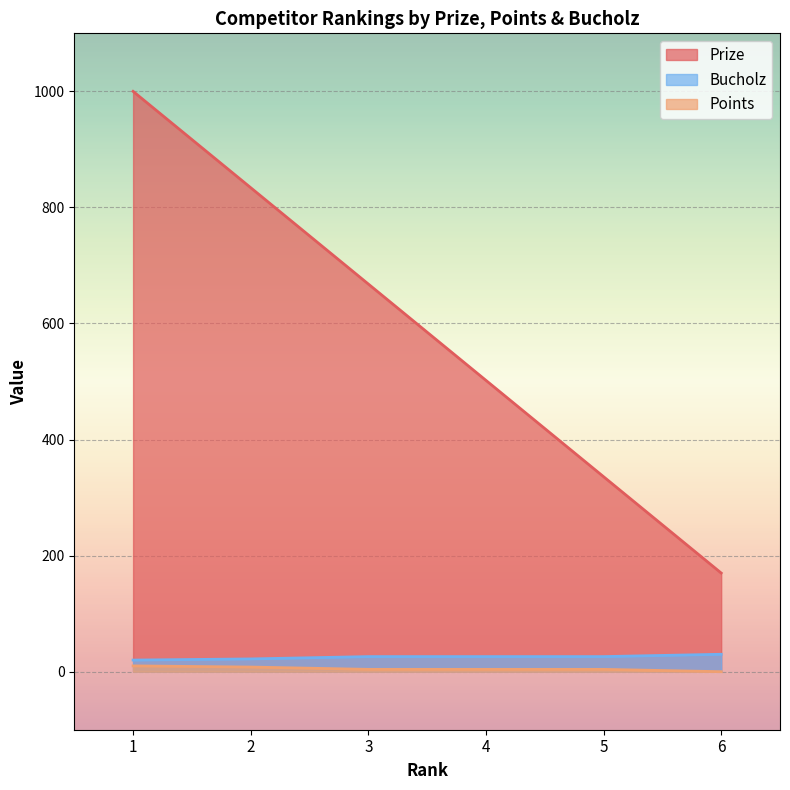

What is the difference between the Points values at 6 and 2?

8